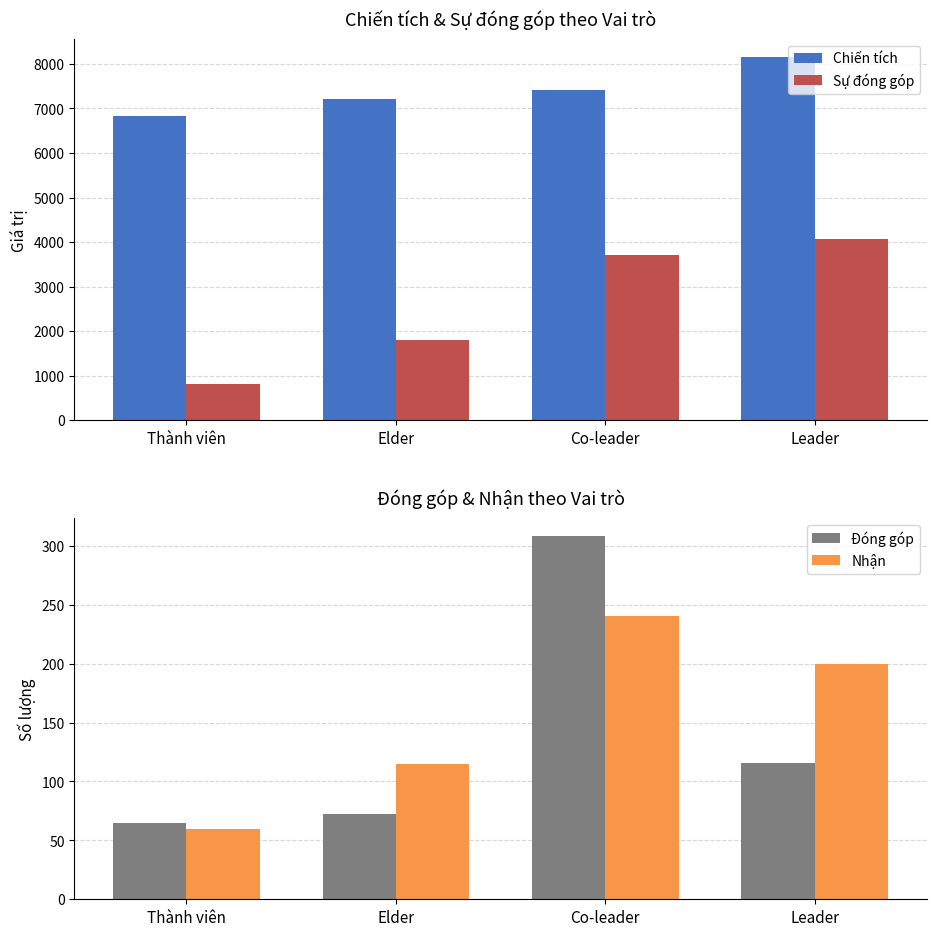

What is the label of the 1st bar from the left?

Thành viên